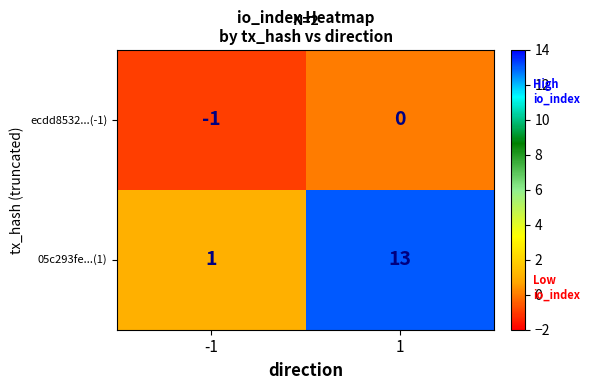

True or false: 05c293fe...(1) has a value of 1 at -1.

True